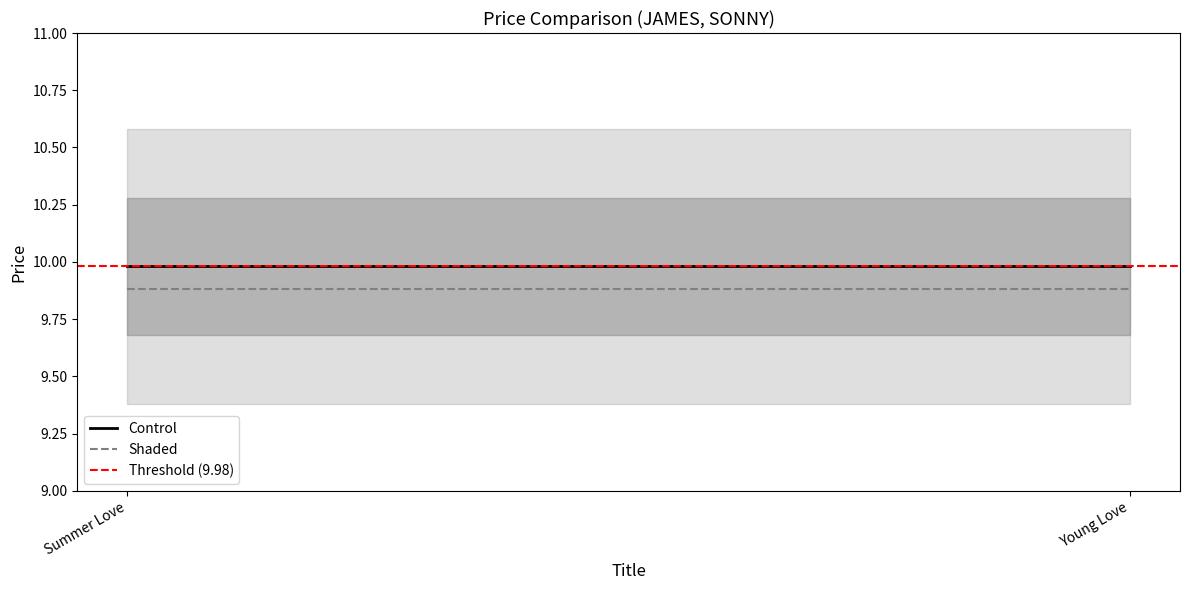

The Threshold (9.98) series shows 14.2 at Summer Love. True or false?

False